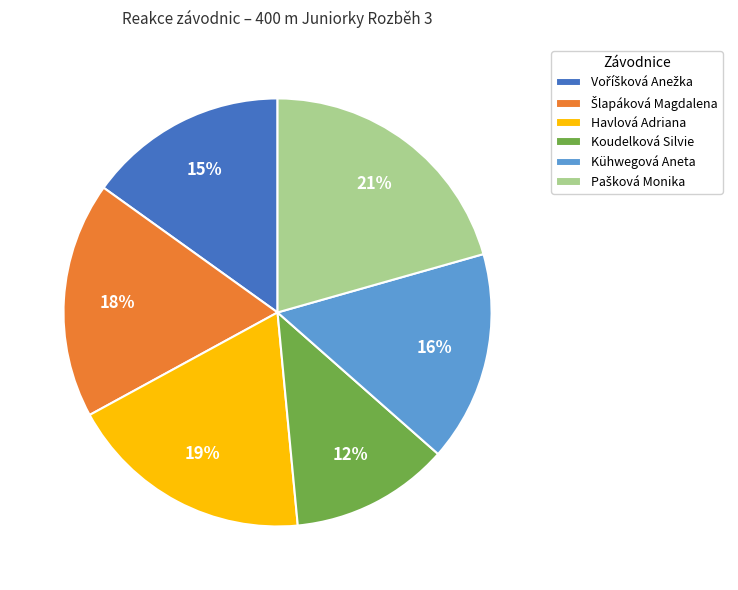

Is there any slice that represents more than half of the pie?

No